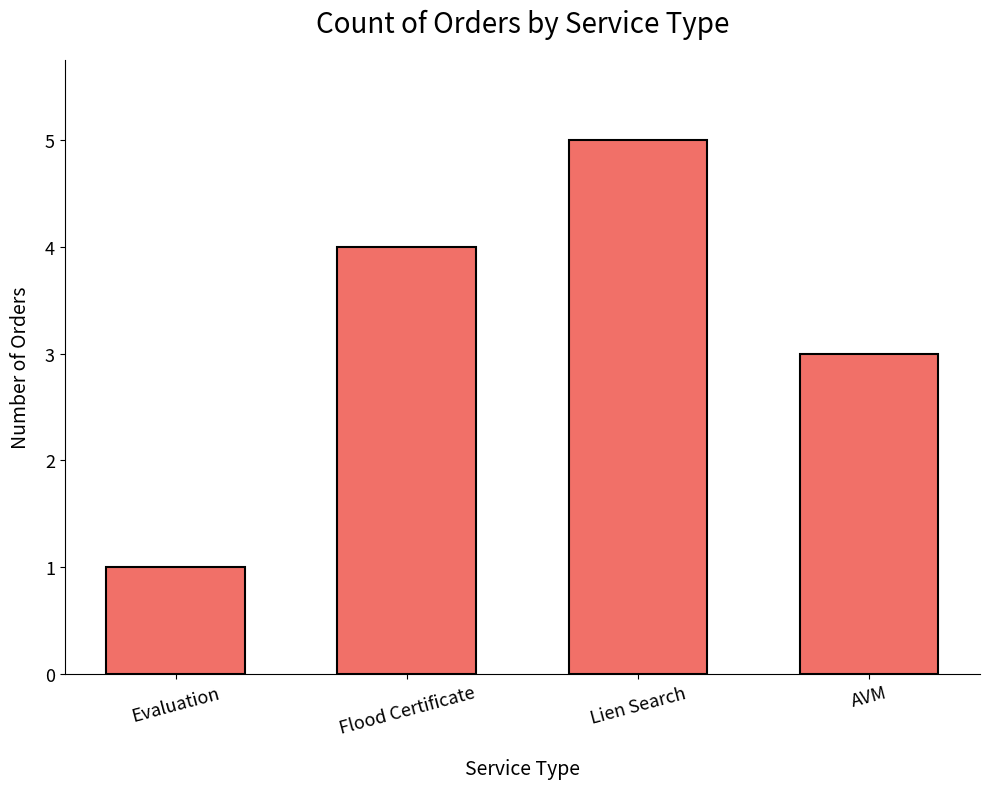

List the labels in order of value, smallest first.

Evaluation, AVM, Flood Certificate, Lien Search